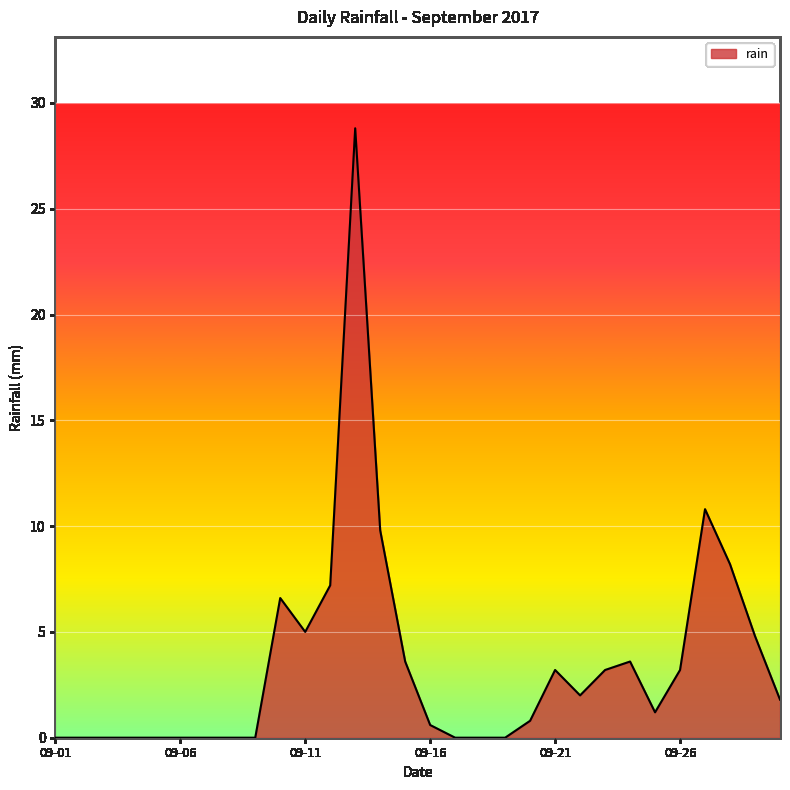

What is the greatest value displayed?

28.8